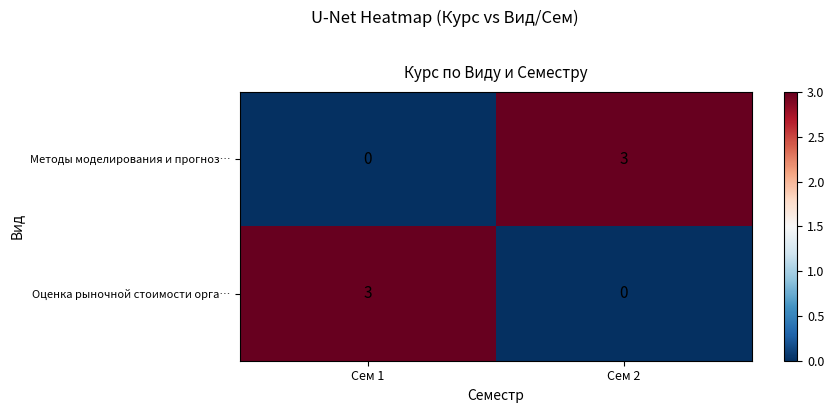

What is the total value across all series at Сем 1?

3